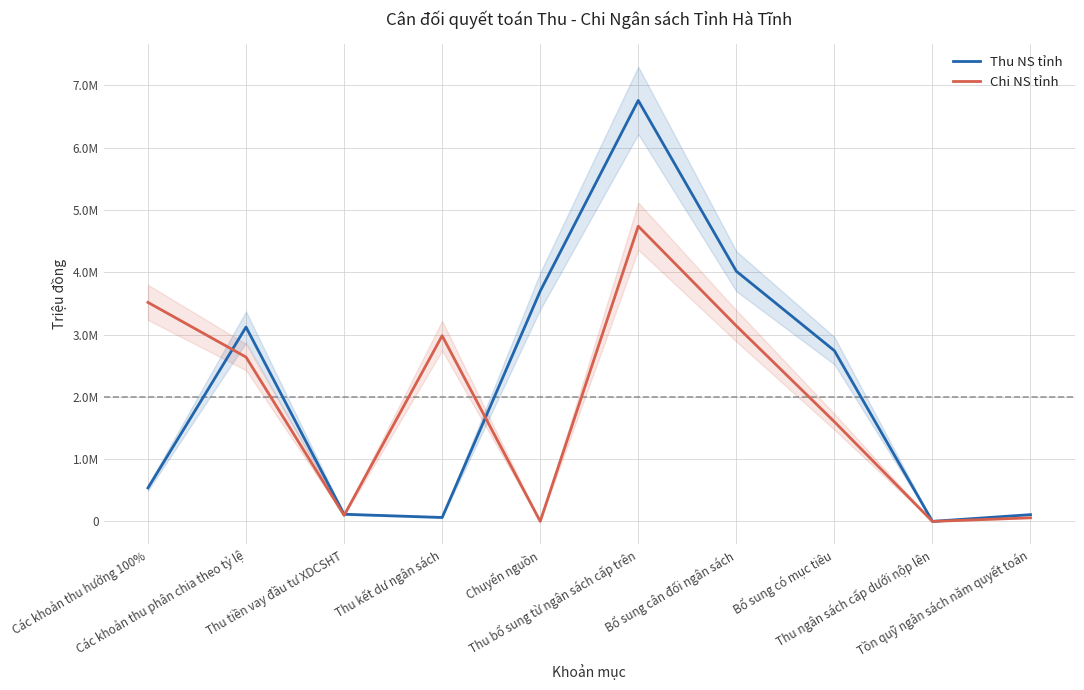

At which label does Thu NS tỉnh first exceed 2740488?

Các khoản thu phân chia theo tỷ lệ